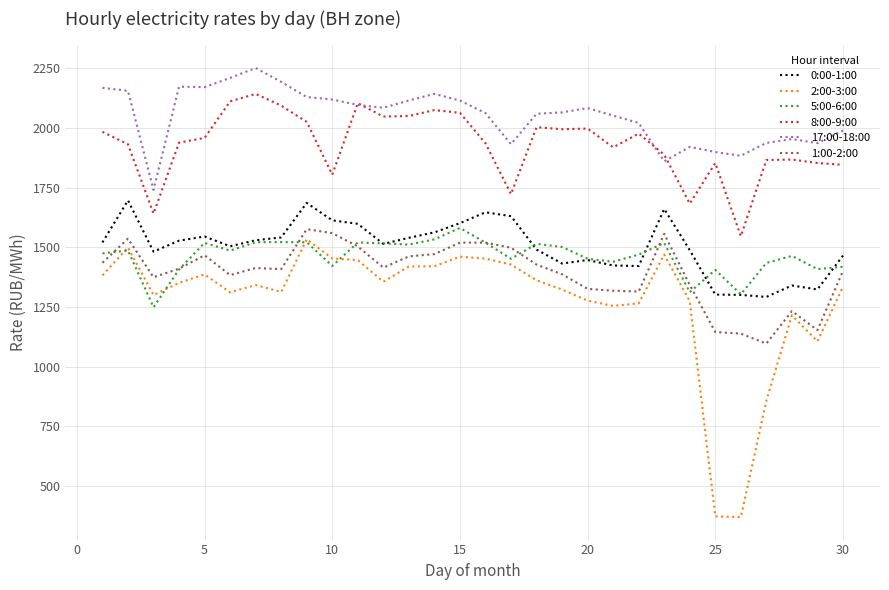

Which series has the largest total across all categories?

17:00-18:00